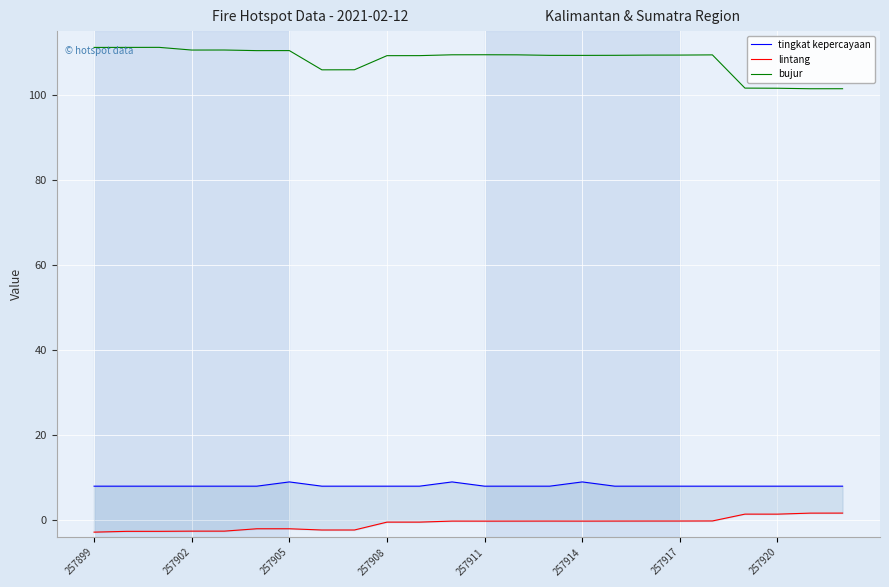

Which series has the largest range (max minus min)?

bujur